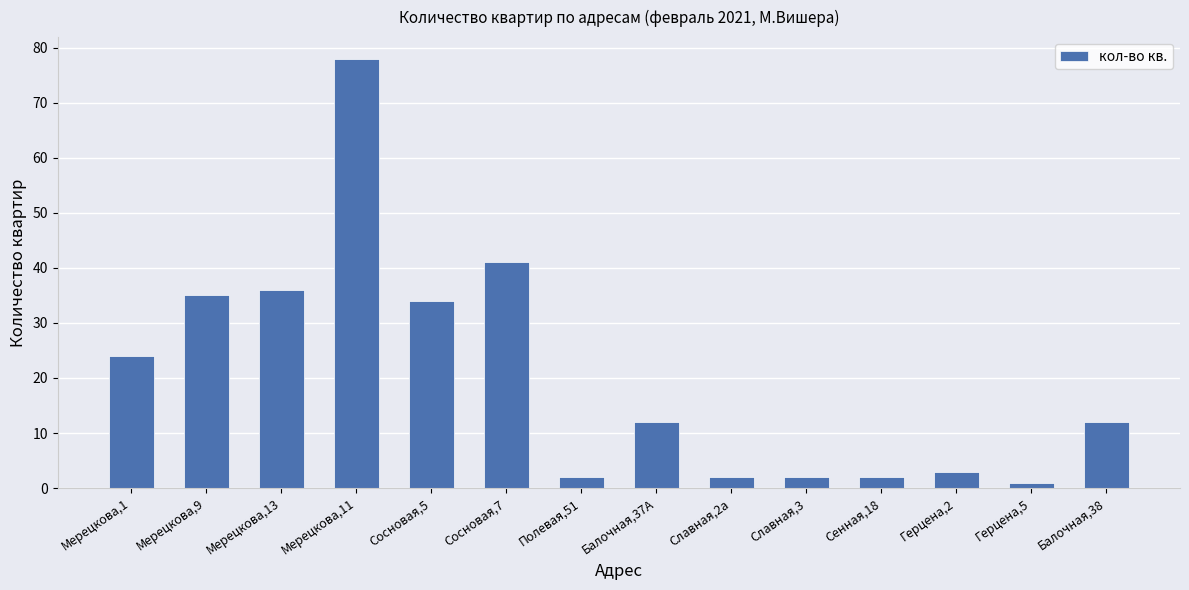

What position from the right is Мерецкова,9?

13